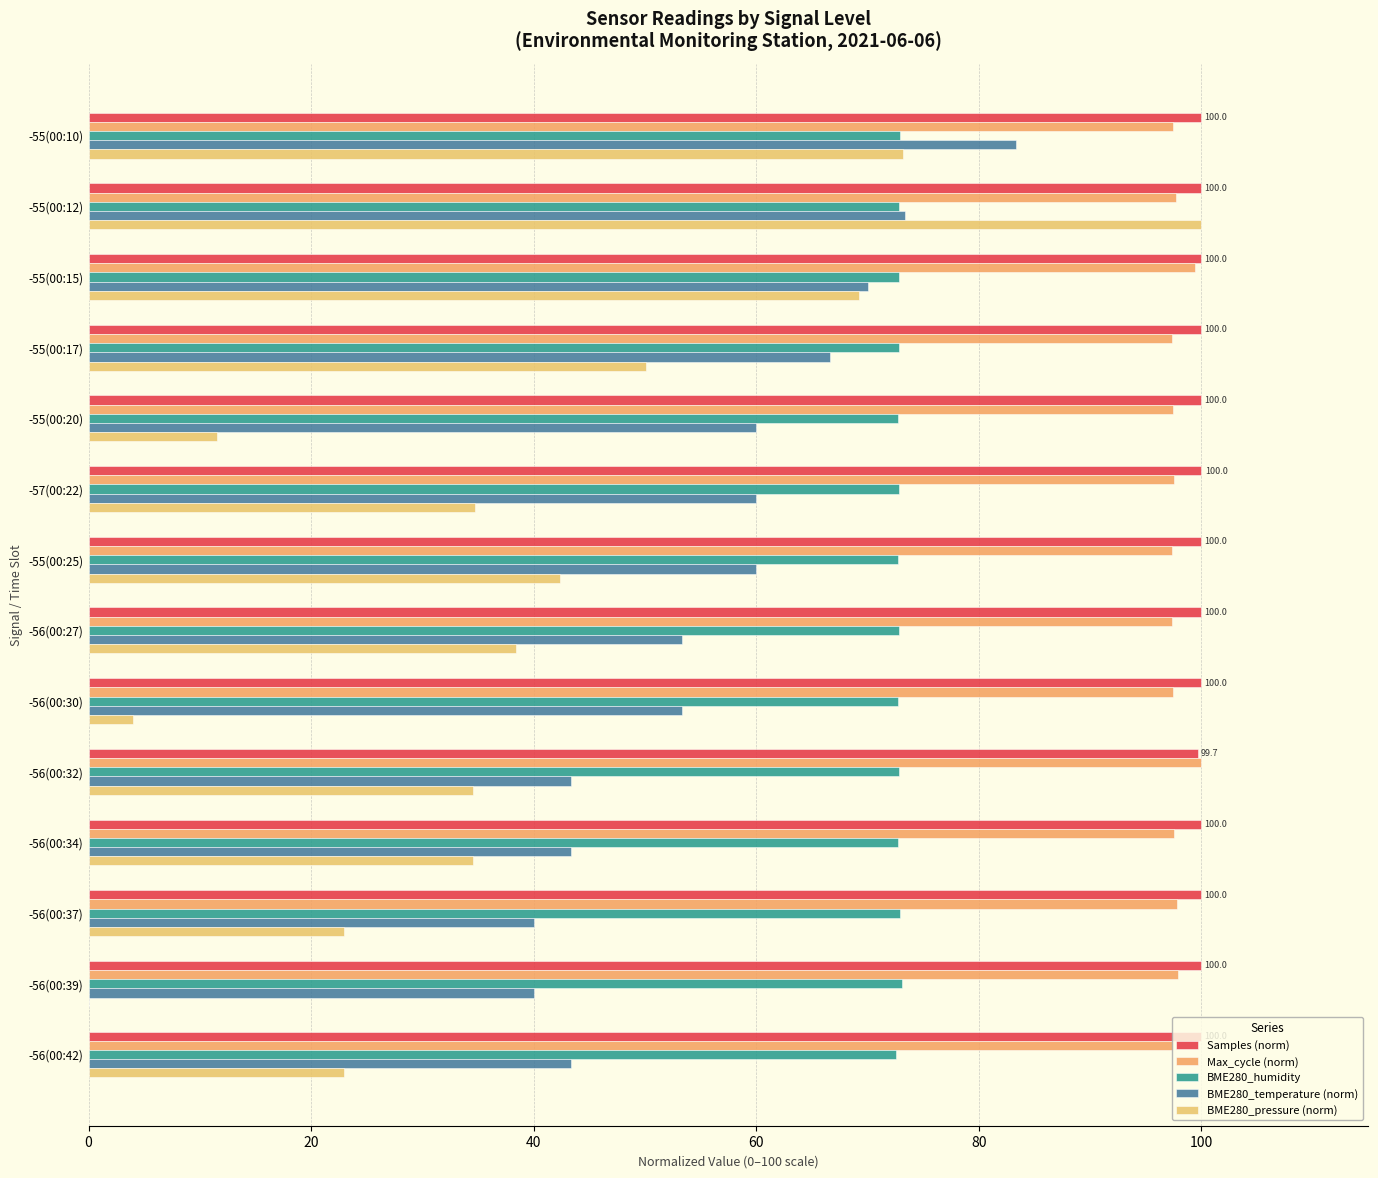

How many data points does each series have?

14